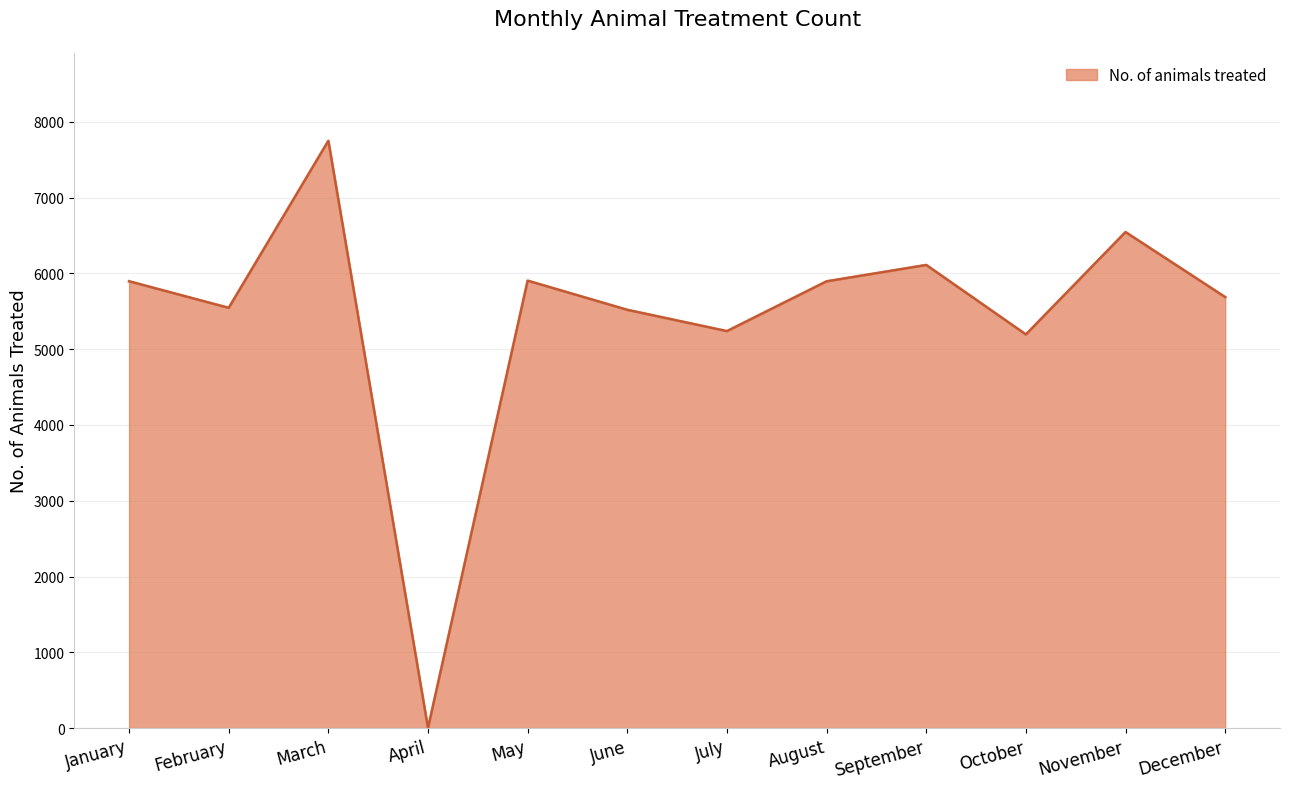

Which category has the lowest value across all series?

April